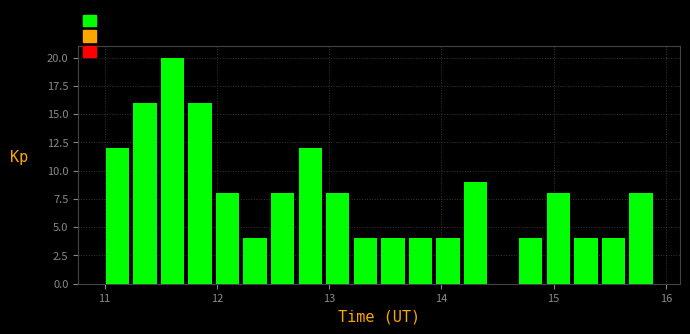

Read against the x-axis, roughly where is the centre of the tallest bar?

11.6